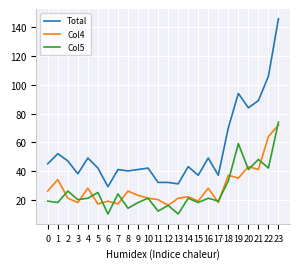

What is the greatest value displayed?

146